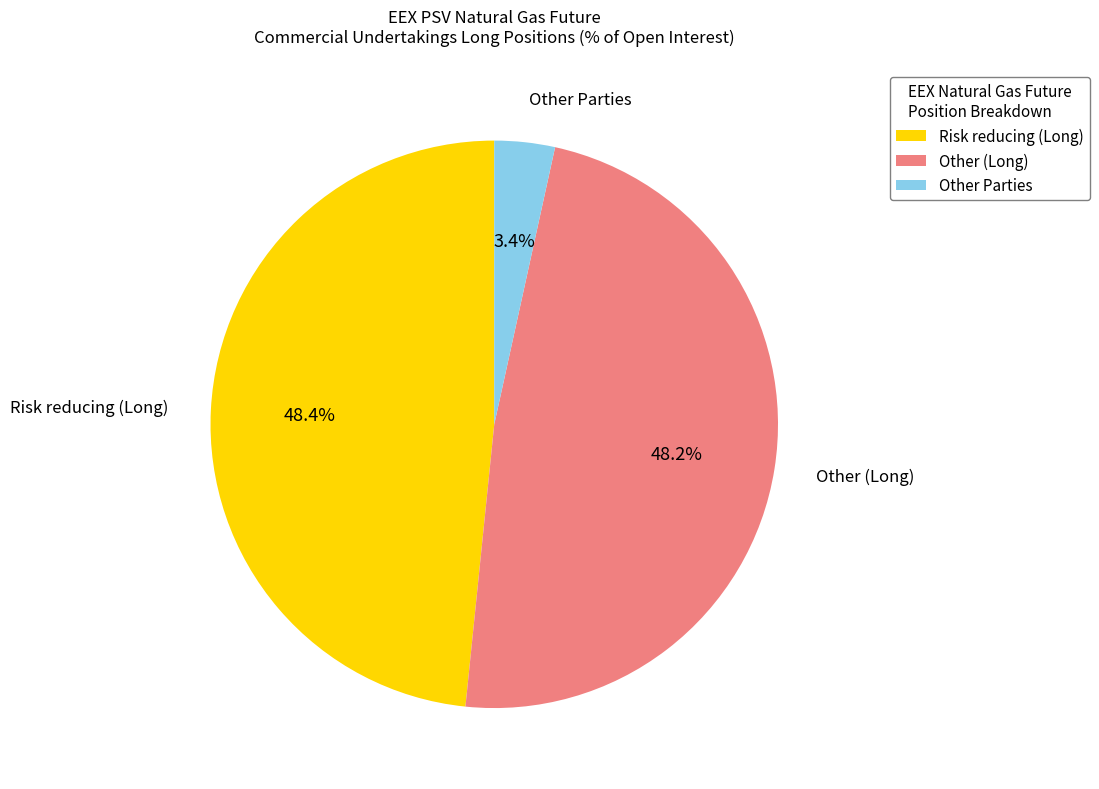

Count the number of slices in the pie.

3